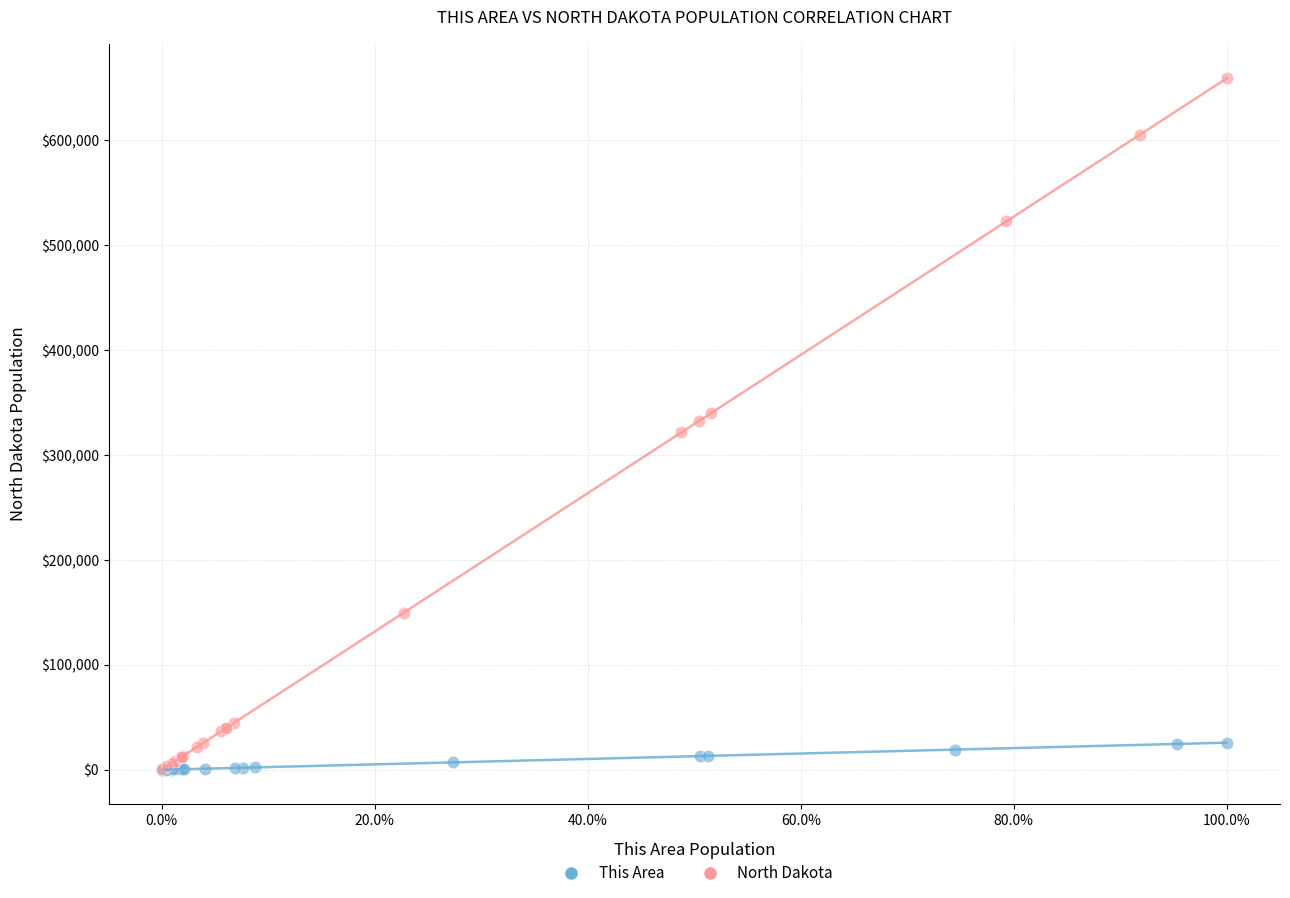

Which series contains the highest Y value?

North Dakota